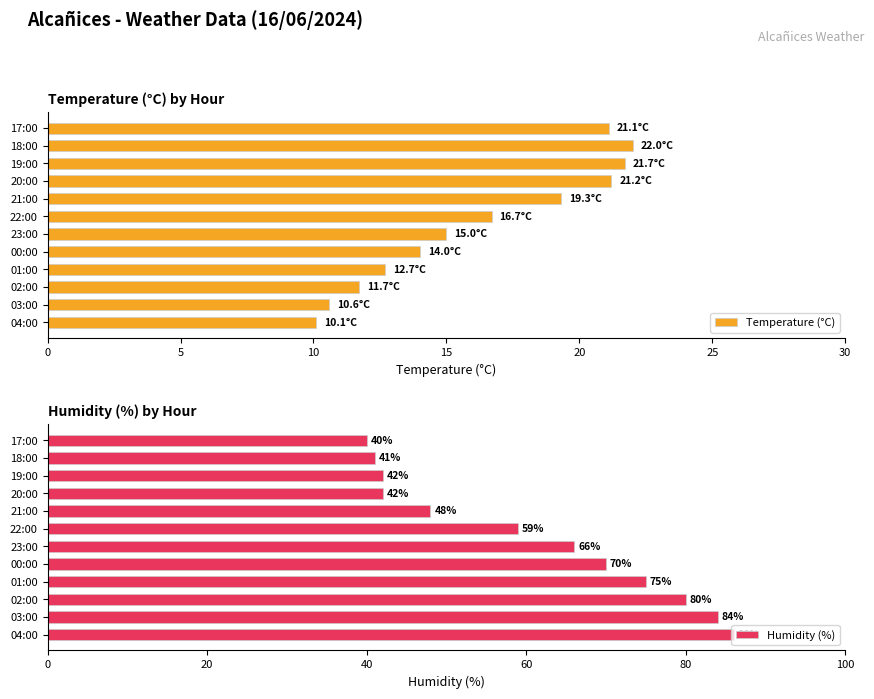

Read the Temperature (°C) value at 21:00.

19.3